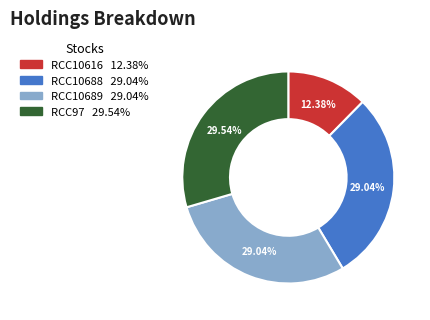

Is there a majority slice in this chart?

No